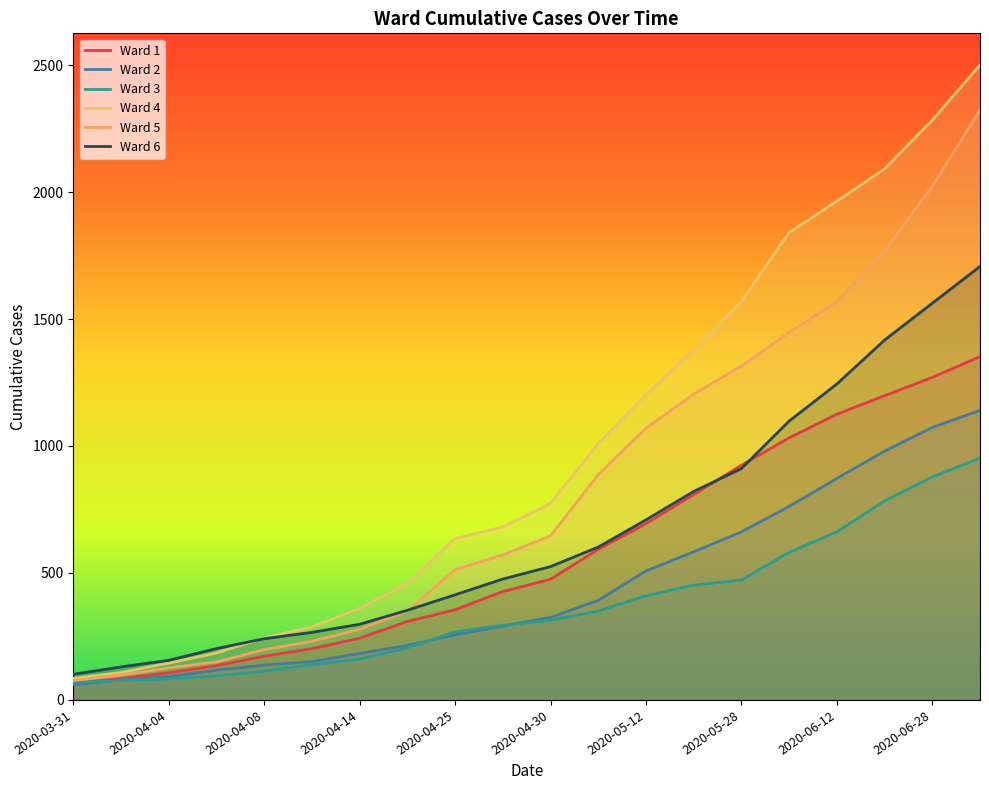

At which category is the sum across all series the highest?

19